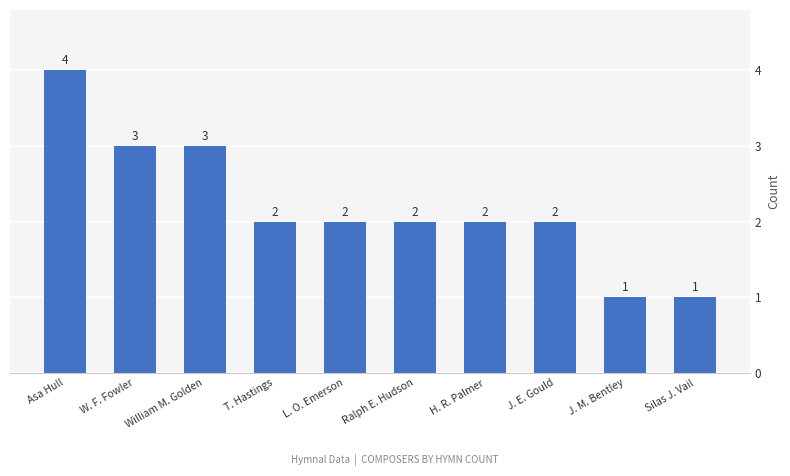

What is the label of the 8th bar from the left?

J. E. Gould